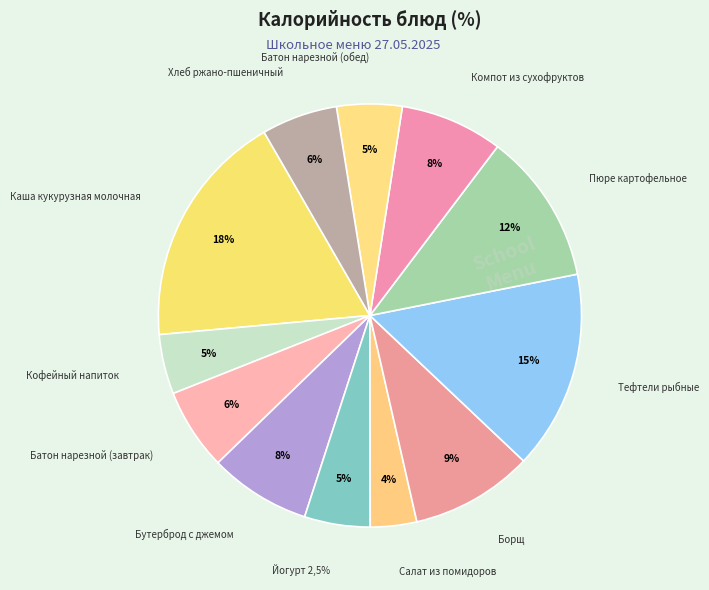

Rank the categories by value from lowest to highest.

Салат из помидоров, Кофейный напиток, Батон нарезной (обед), Йогурт 2,5%, Хлеб ржано-пшеничный, Батон нарезной (завтрак), Бутерброд с джемом, Компот из сухофруктов, Борщ, Пюре картофельное, Тефтели рыбные, Каша кукурузная молочная